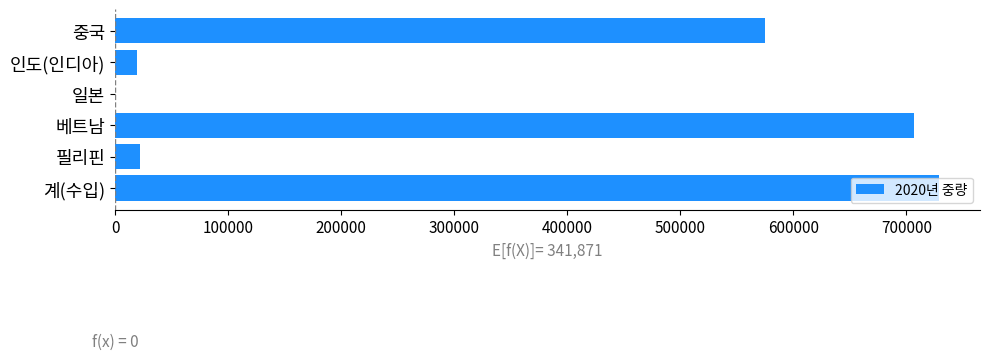

Approximately how many times larger is the value at 중국 compared to 계(수입)?

0.8